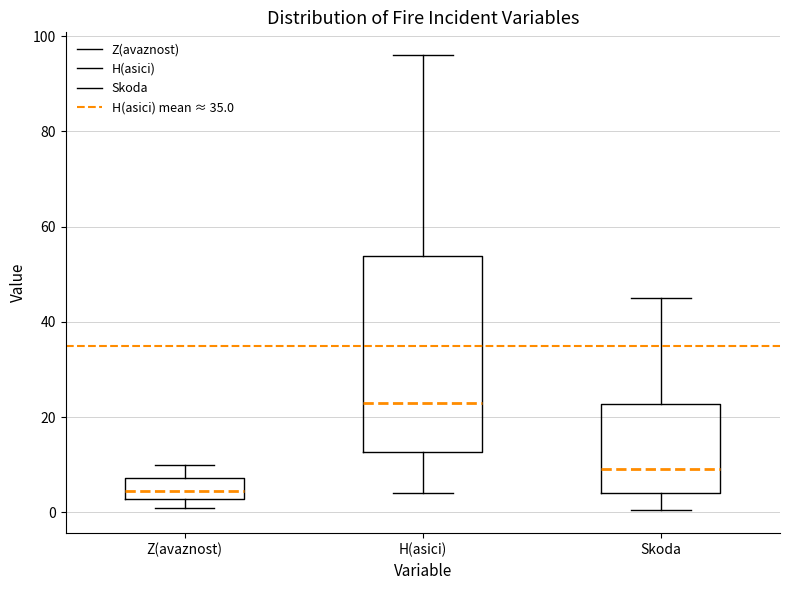

Reading left to right, transcribe this box plot: for each box, give where its median line is, the range the box spans, and where its two whiskers end, as read against the y-axis. The values are not printed on the chart, so give them approximately, as read against the axis.

Z(avaznost): median 4, box 2 to 8, whiskers 2 (just below the box's lower edge) to 10
H(asici): median 24, box 12 to 54, whiskers 4 to 96
Skoda: median 10, box 4 to 22, whiskers 0 to 46